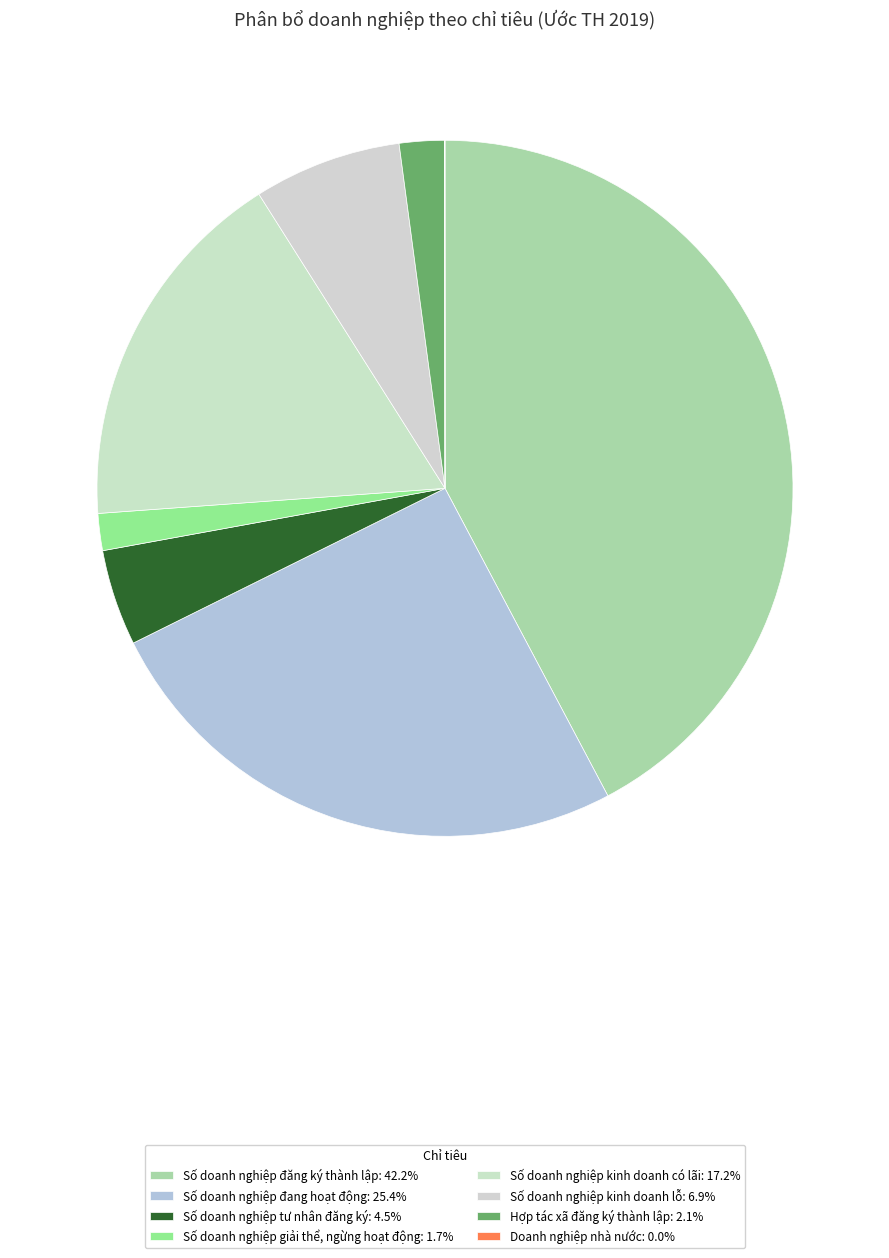

True or false: Doanh nghiệp nhà nước accounts for 0% of the total.

True